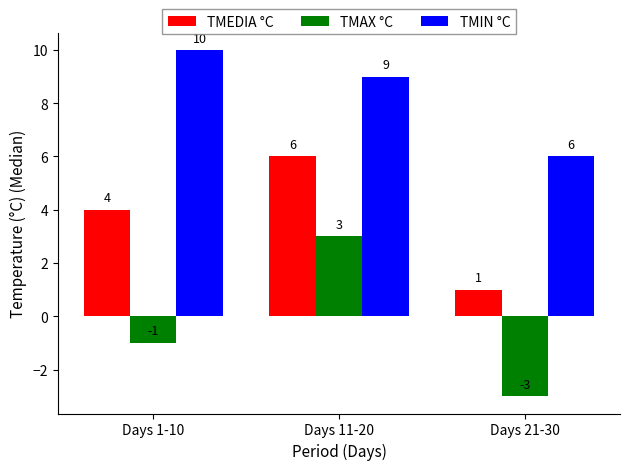

How many bars are there in total?

9